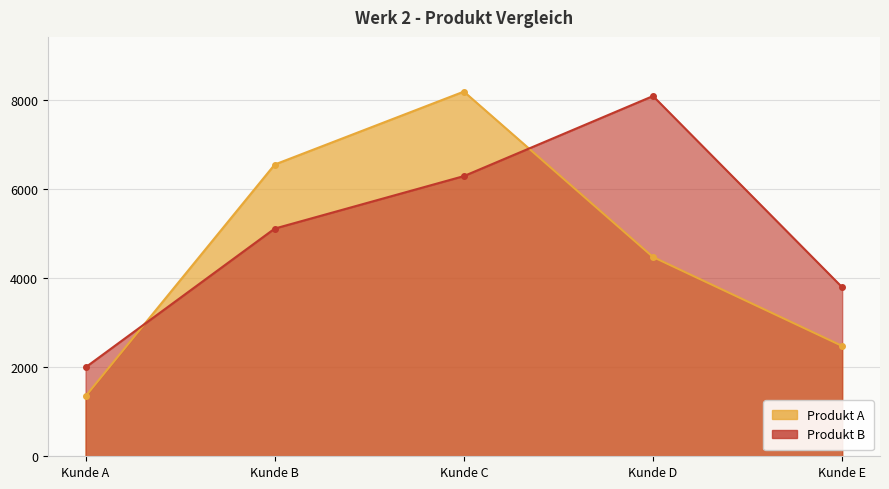

Is the value of Produkt A at Kunde C greater than the value of Produkt B at Kunde E?

Yes